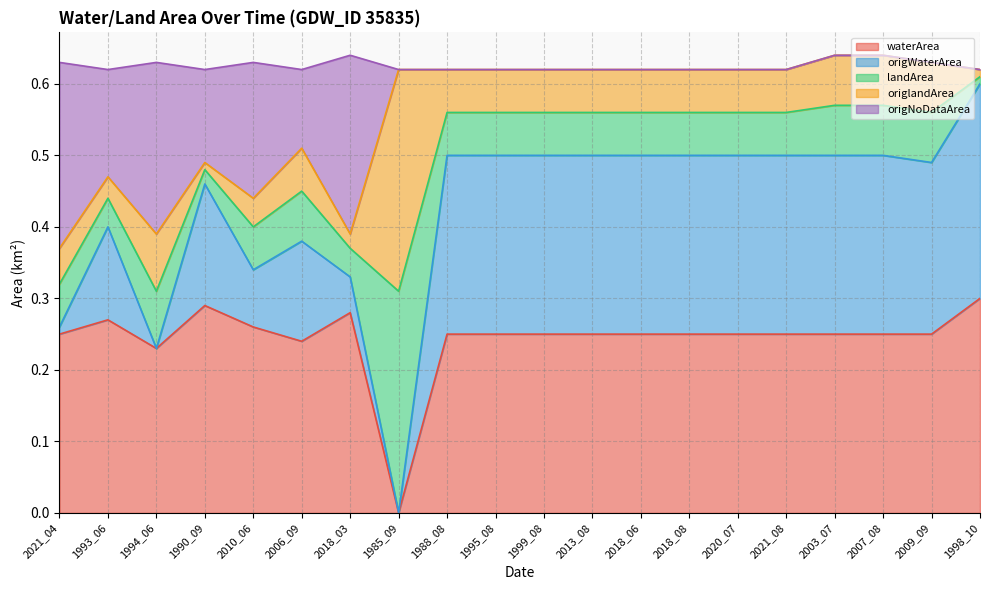

The value of origNoDataArea at 1990_09 is 0.3. True or false?

False